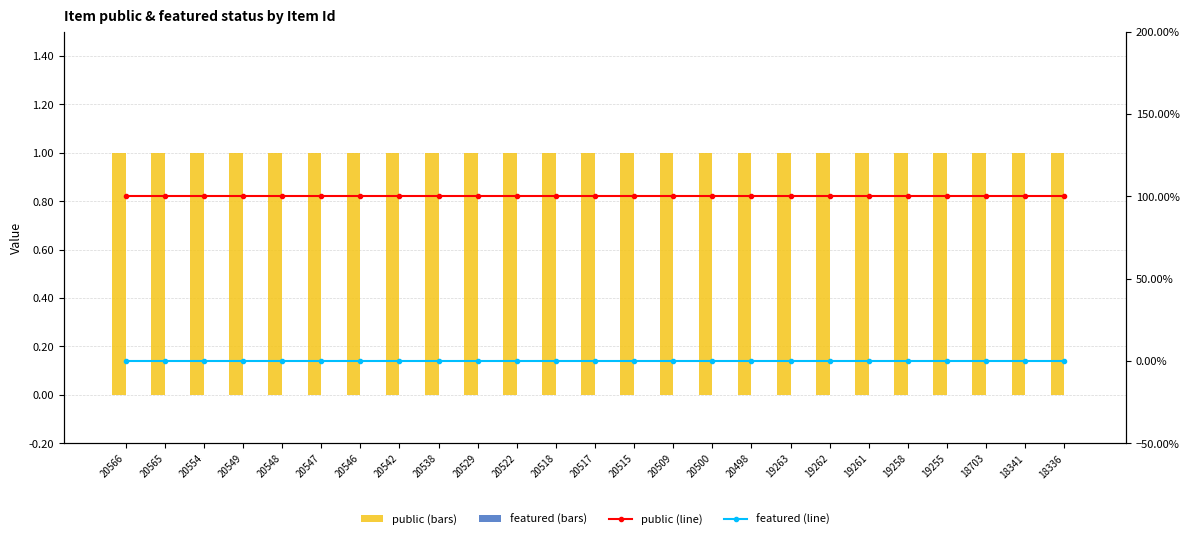

Which has a higher value, 20549 or 19261?

20549